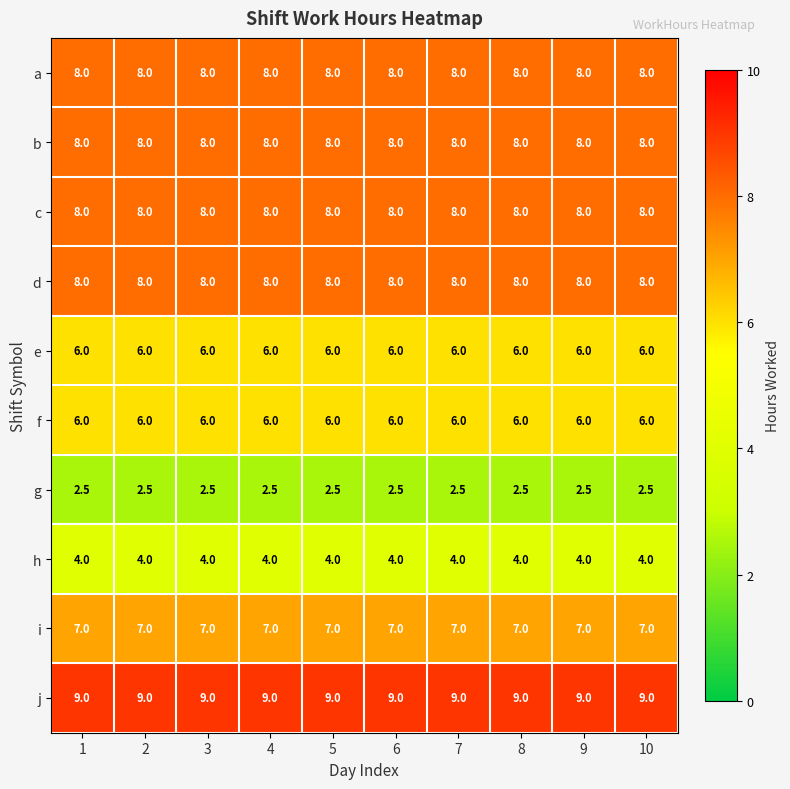

What is the difference between the highest and lowest values at 7?

6.5